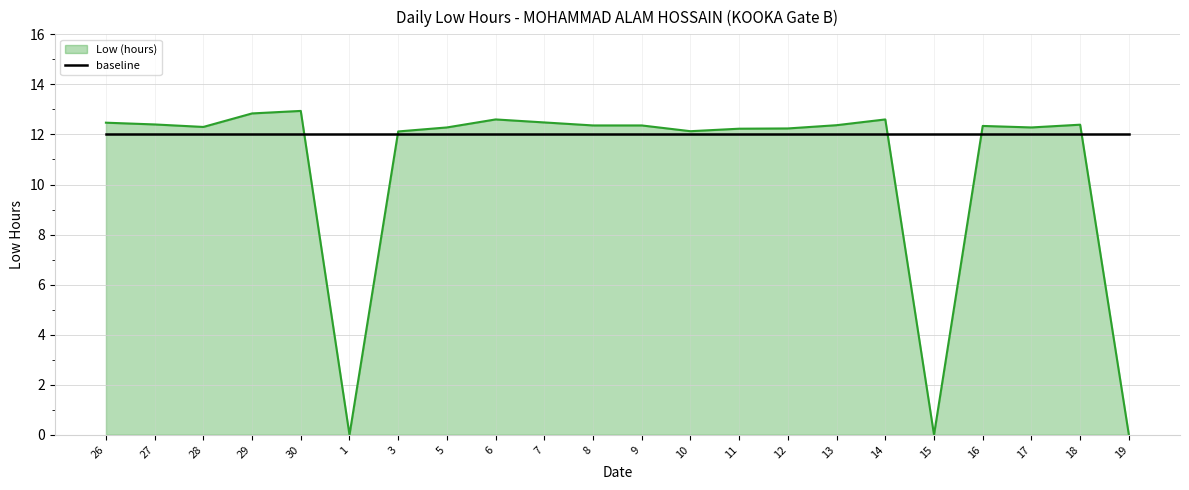

What position from the left is 14?

17